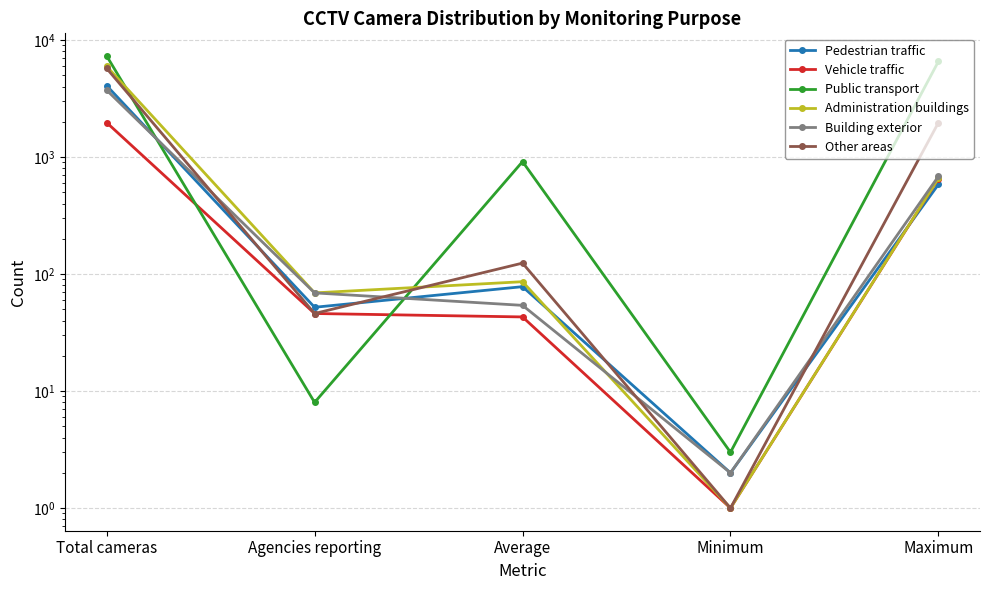

How many lines are shown in the chart?

6